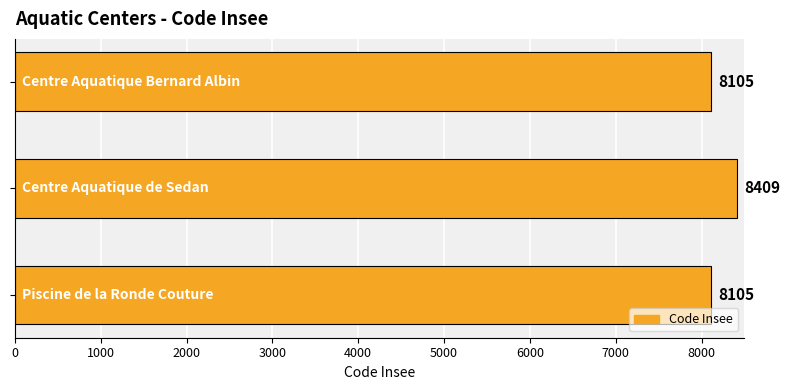

Reading bottom to top, what are all the values shown in this chart?

8105	8409	8105